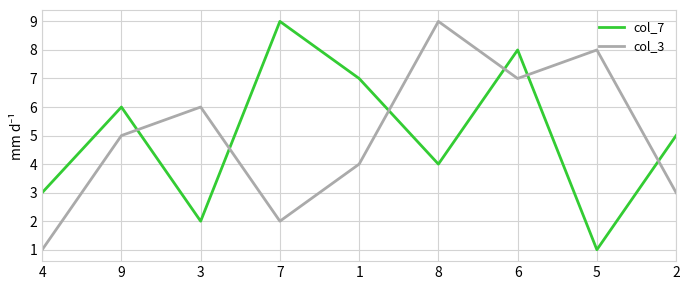

After their last crossing, which series has the higher values: col_3 or col_7?

col_7